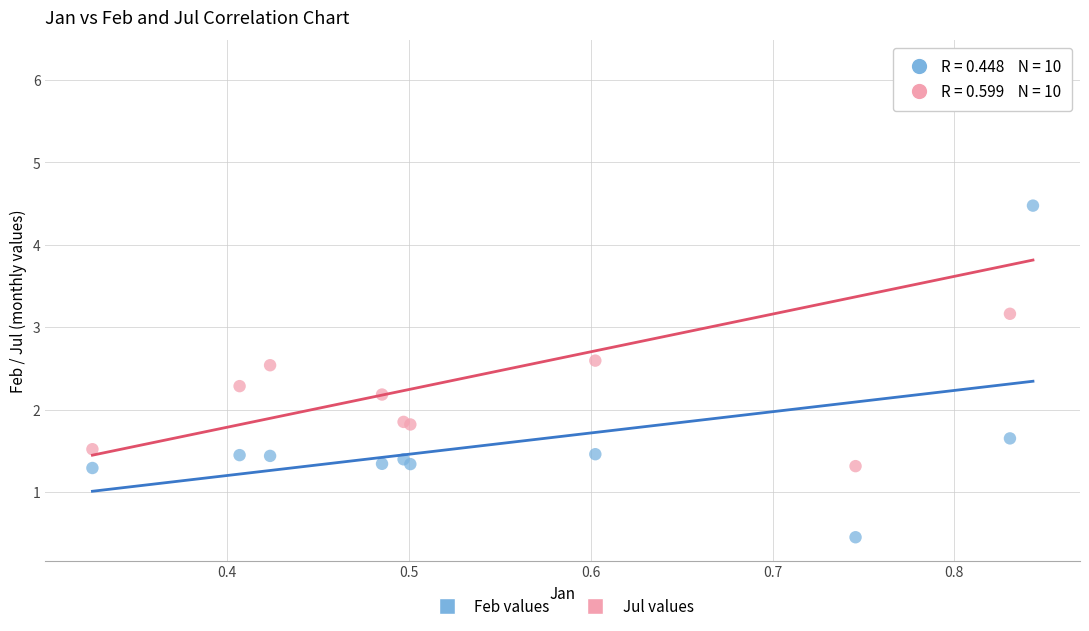

In the Jul values series, what Y value is closest to 3?

3.2